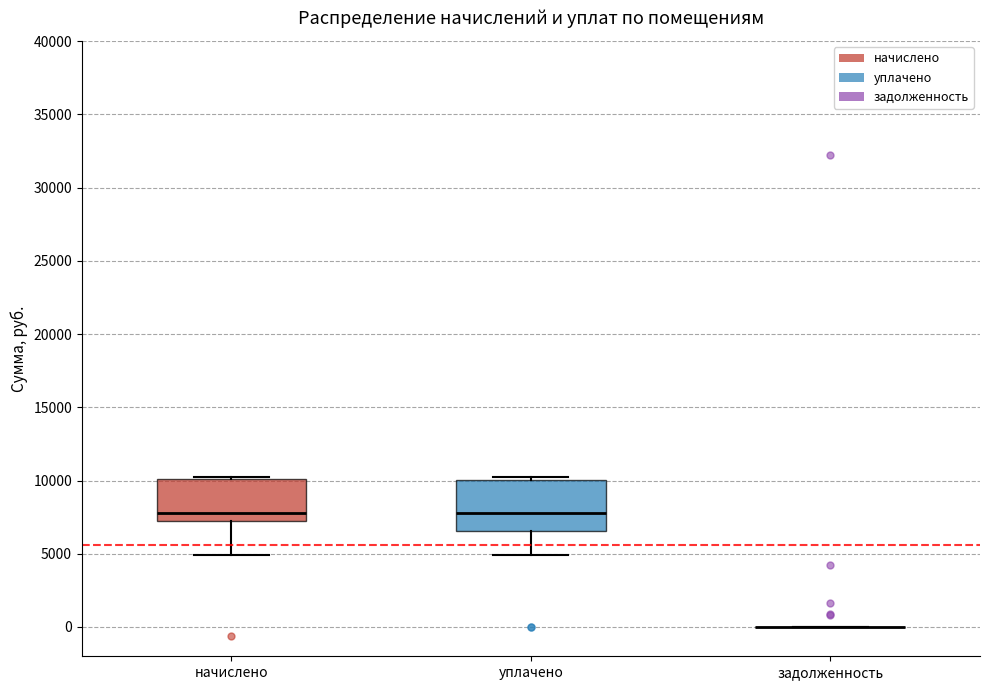

Reading left to right, read every box against the y-axis: the position of its median line, the range the box covers, and the ends of its whiskers. The values are not printed on the chart, so give them approximately, as read against the axis.

начислено: median 8000, box 7000 to 10000, whiskers 5000 to 10000 (just above the box's upper edge)
уплачено: median 8000, box 6500 to 10000, whiskers 5000 to 10000 (just above the box's upper edge)
задолженность: box collapsed to a line at 0, whiskers 0 to 0